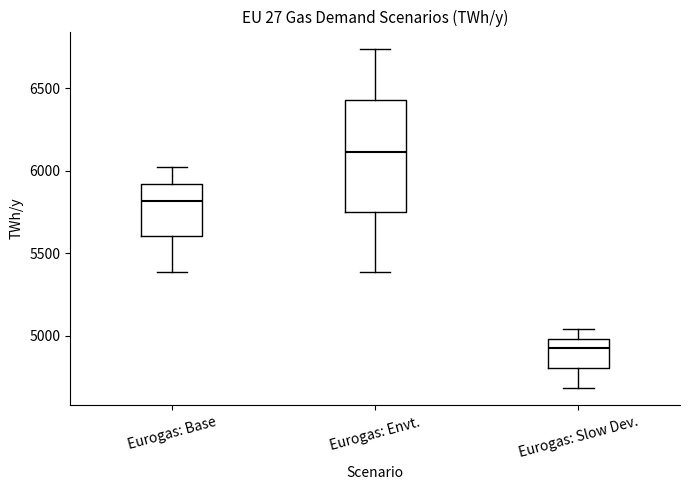

Where does the upper whisker of the box for Eurogas: Base end on the y-axis? The values are not printed on the chart, so give them approximately, as read against the axis.

6050